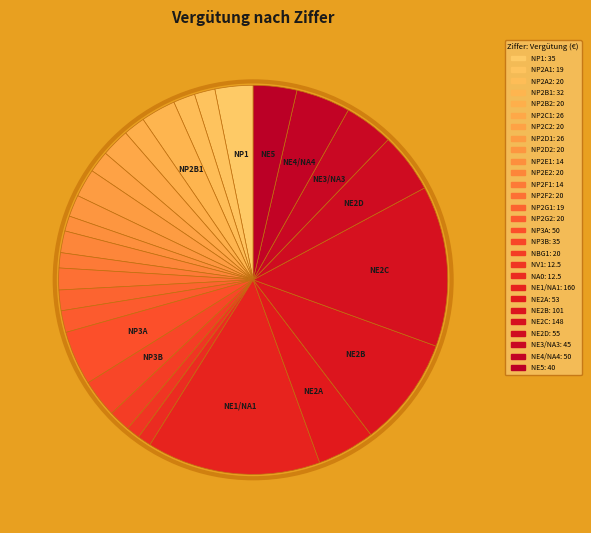

To the nearest percent, what is the difference between the largest and smallest slice percentages?

13%